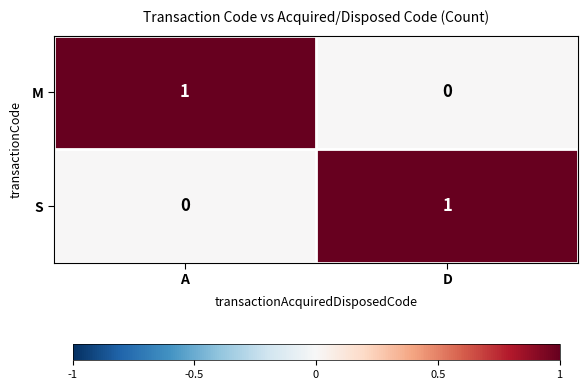

At which label does M reach its peak?

A